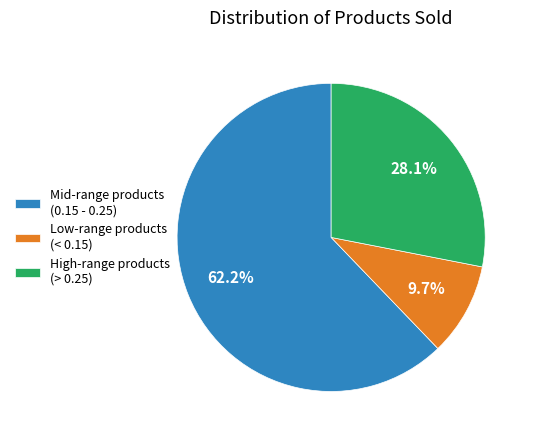

Does any single category account for the majority?

Yes